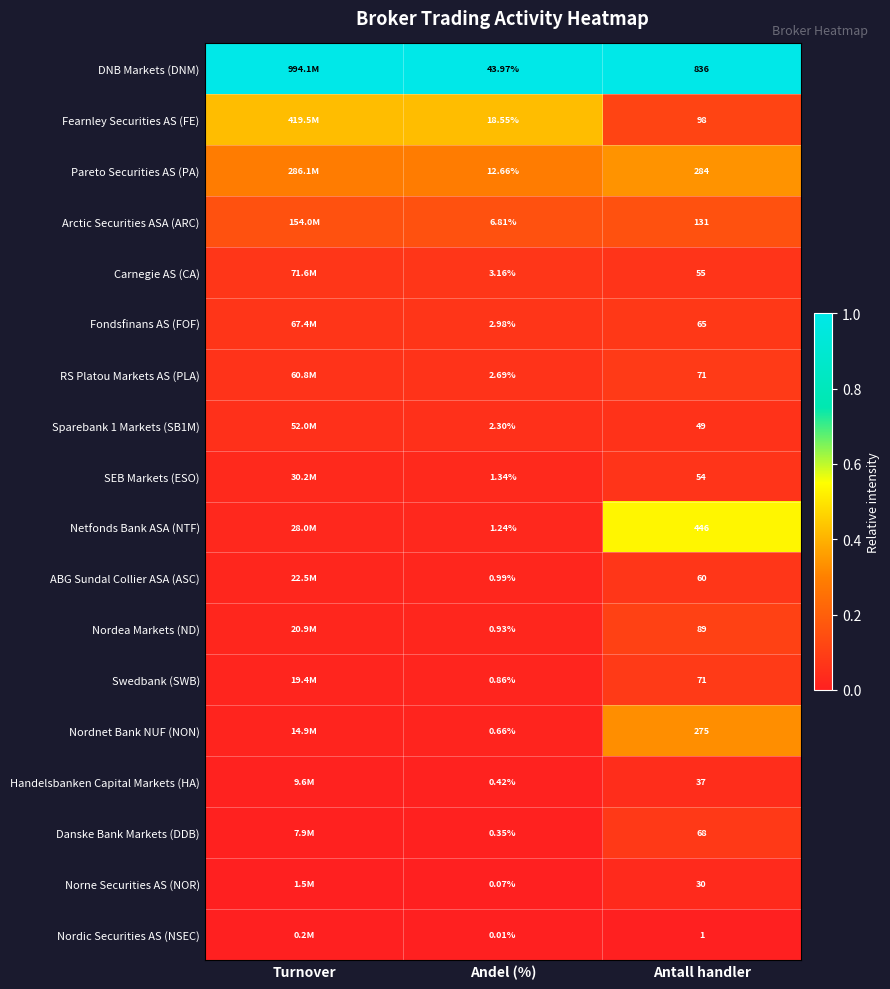

Is the value of Norne Securities AS (NOR) at Antall handler greater than the value of DNB Markets (DNM) at Andel (%)?

No